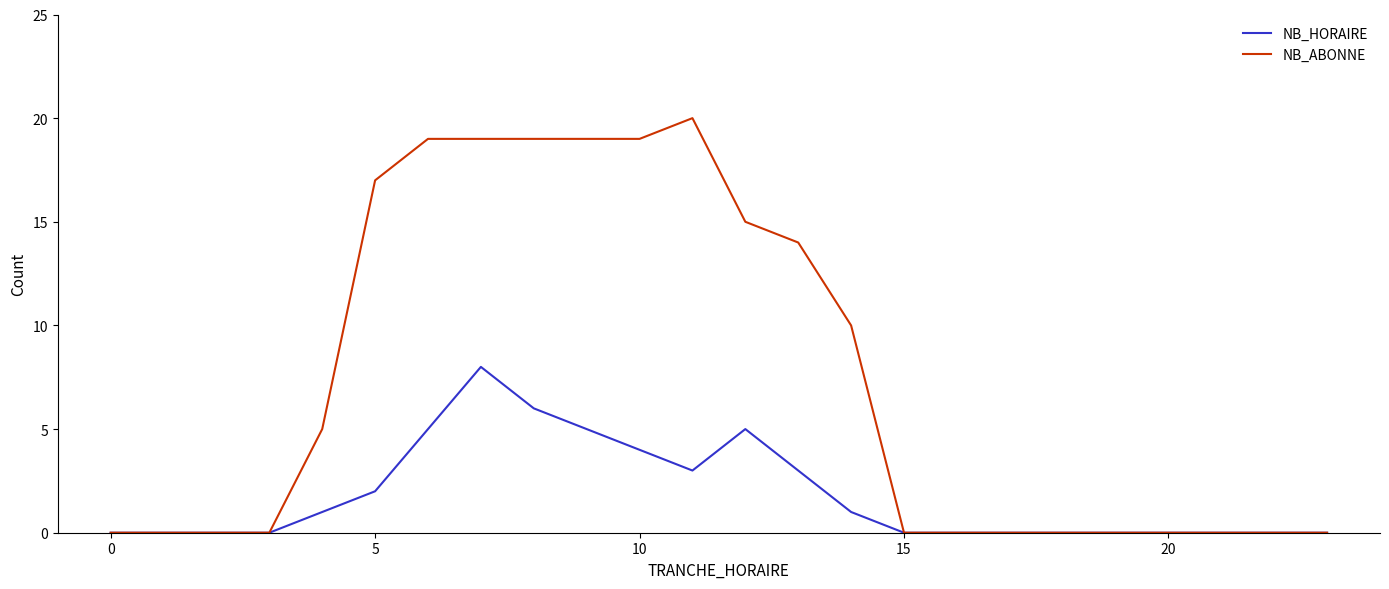

Rank the series by their average value, from lowest to highest.

NB_HORAIRE, NB_ABONNE